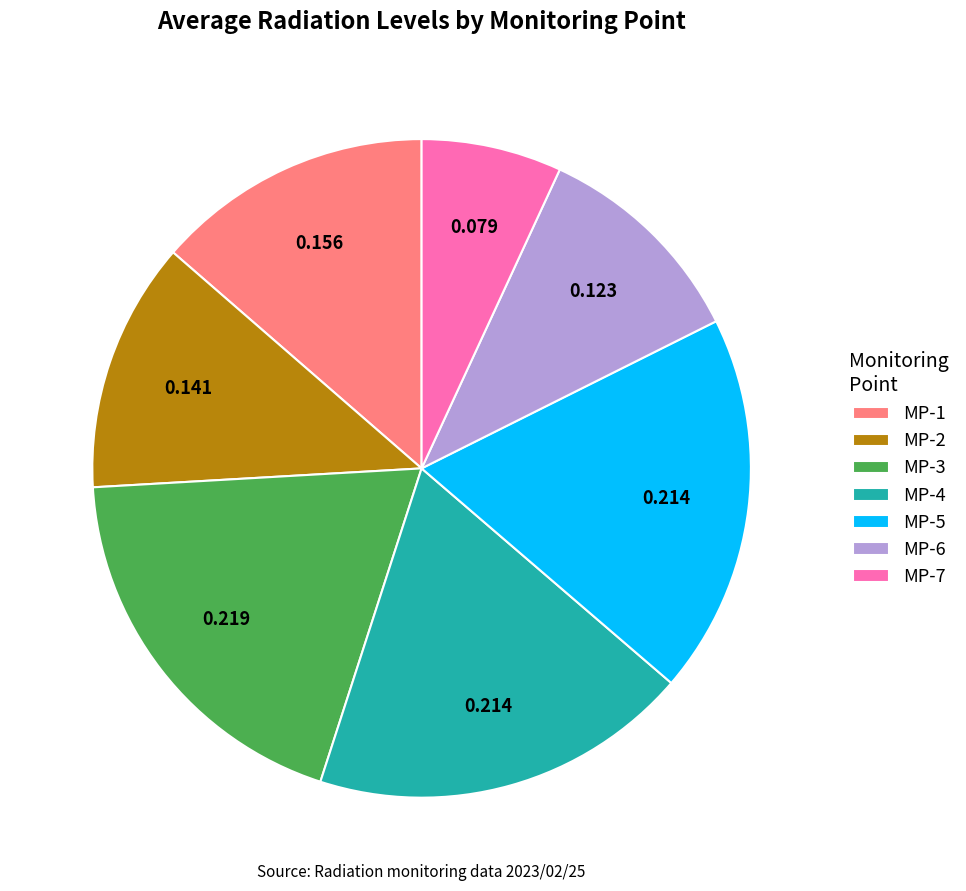

Between MP-4 and MP-1, which is larger?

MP-4